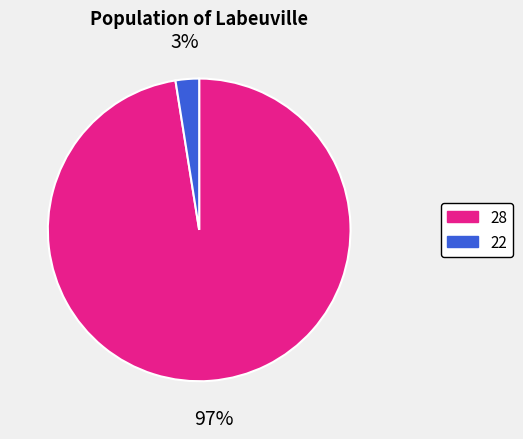

Is there any slice that represents more than half of the pie?

Yes